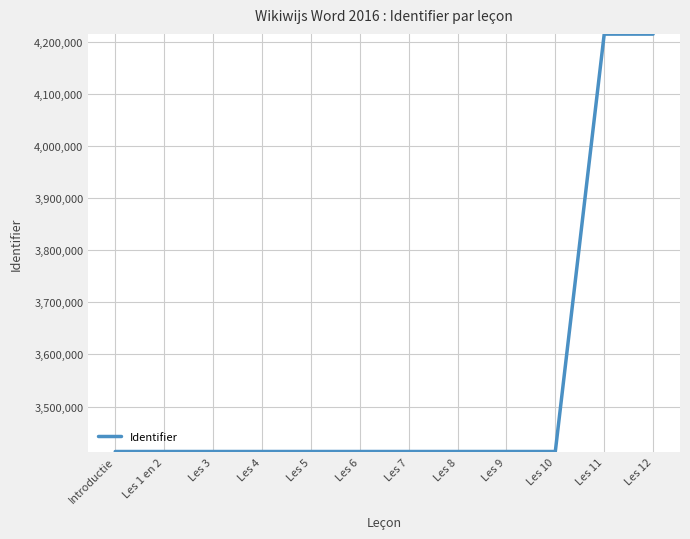

What is the maximum value shown in the chart?

4214537